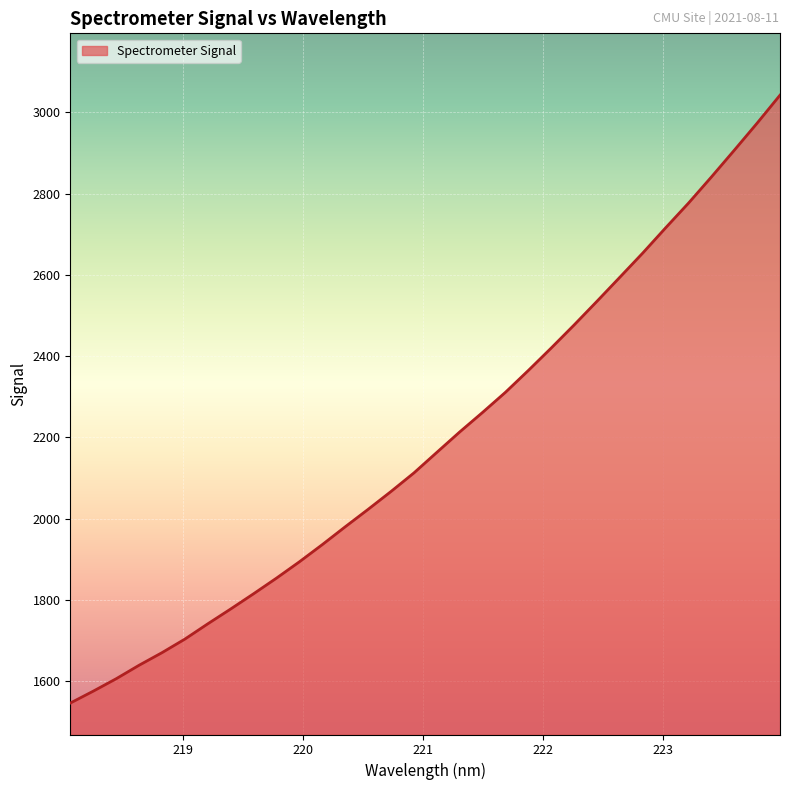

What is the difference between the maximum and minimum values?

1495.4